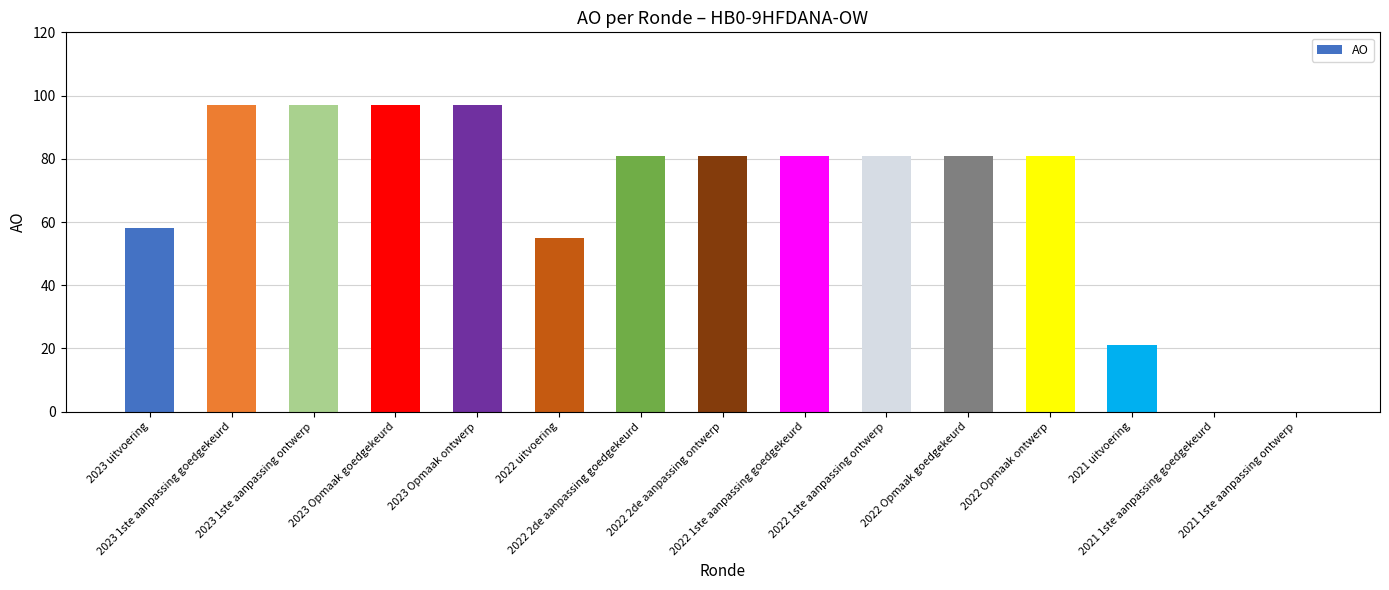

What is the change in value from 2022 uitvoering to 2022 1ste aanpassing ontwerp?

+26